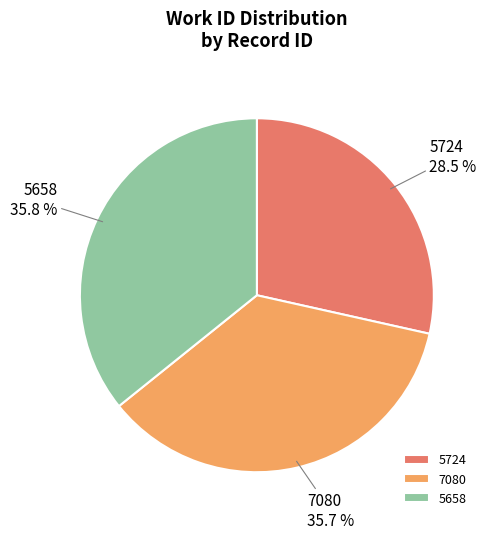

Approximately how many times larger is the value at 5658 compared to 7080?

1.0